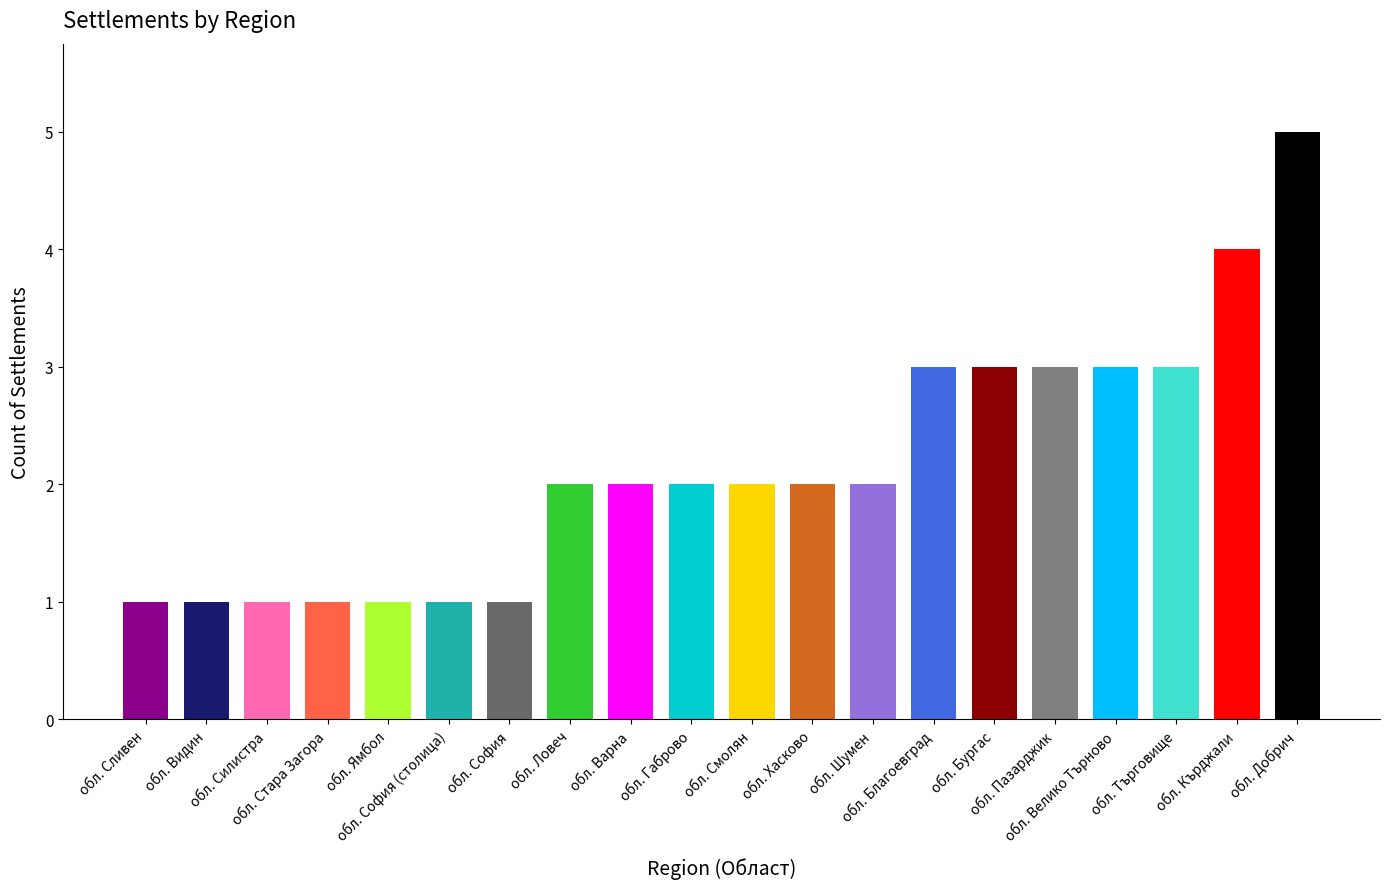

What is the greatest value displayed?

5